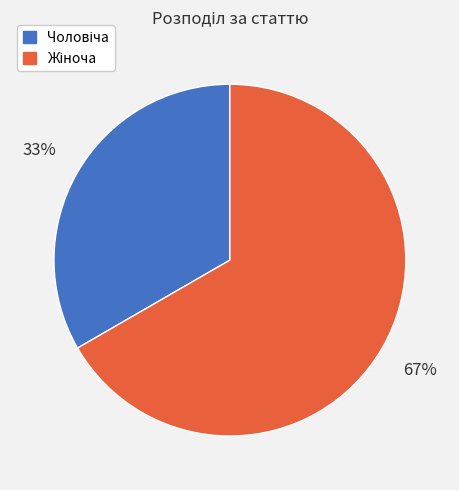

To the nearest percent, what is the average slice percentage?

50%